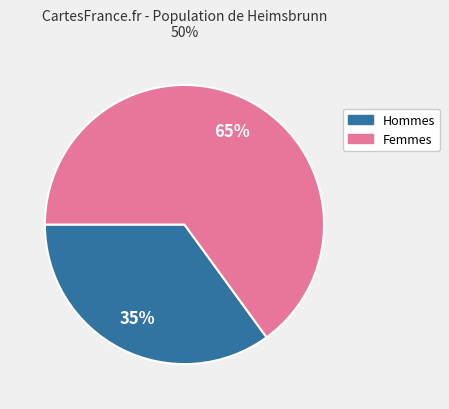

Is there a majority slice in this chart?

Yes